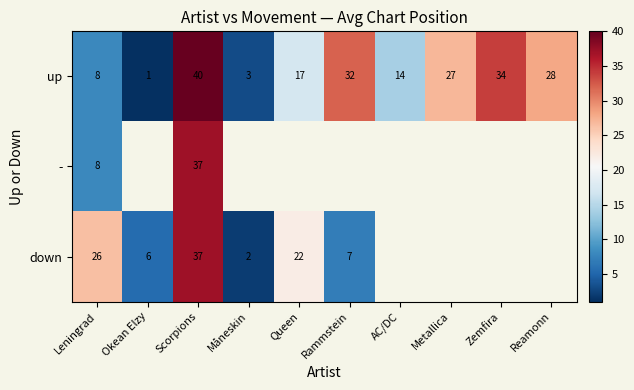

Where does the up series first go above 27?

Scorpions